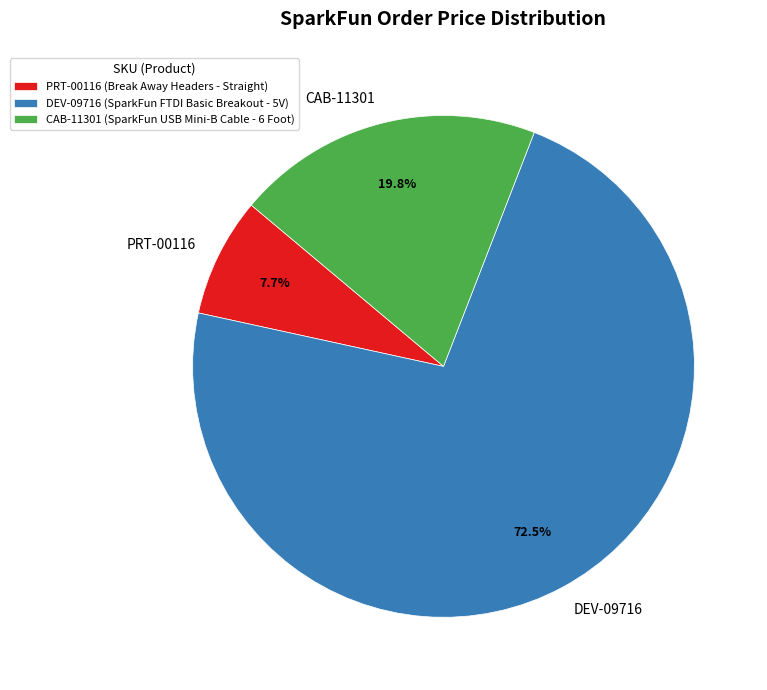

What percentage do PRT-00116 and CAB-11301 together represent?

27.5%